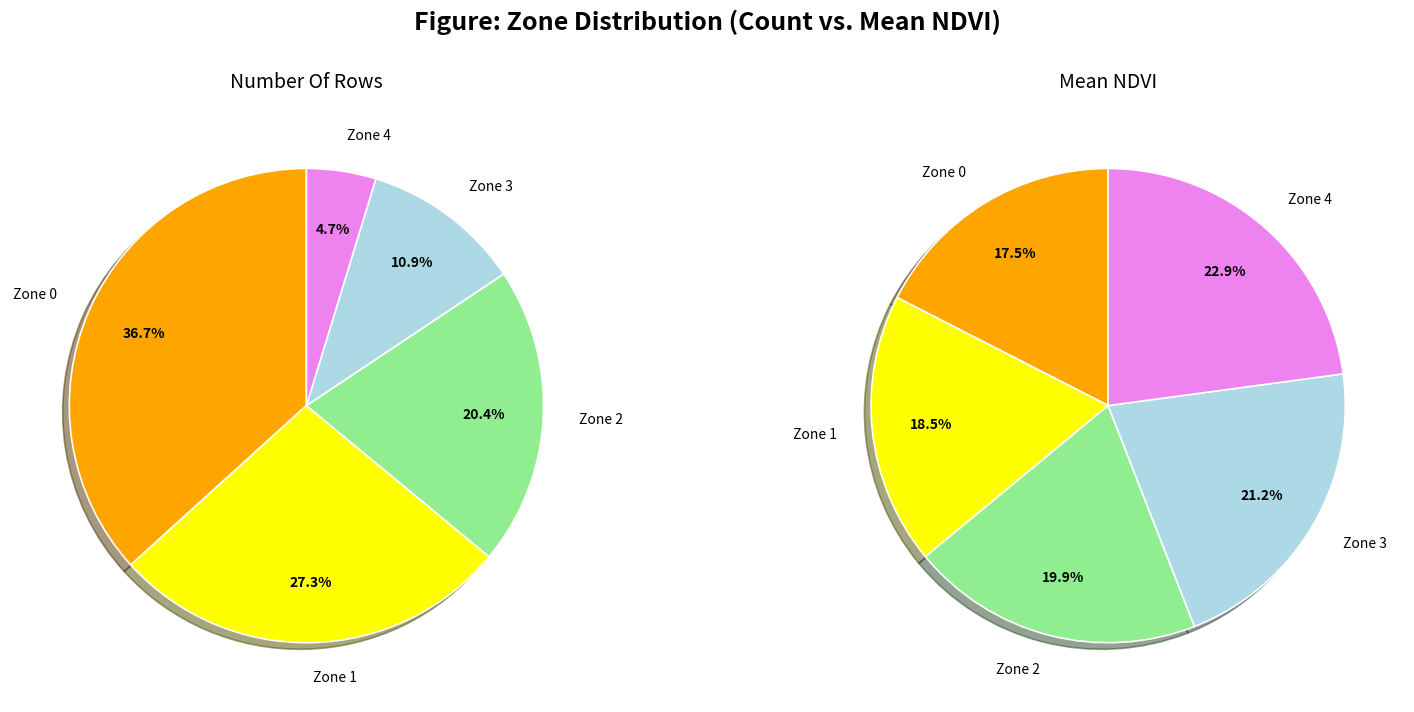

Is Zone 1 the majority of the pie?

No